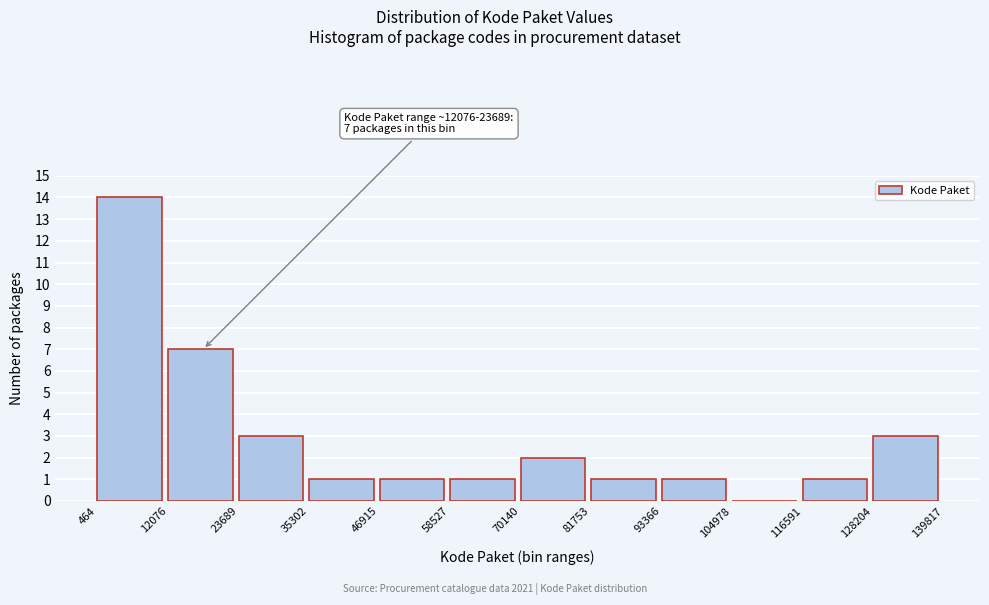

Which range on the x-axis has the tallest bar?

464 to 12076